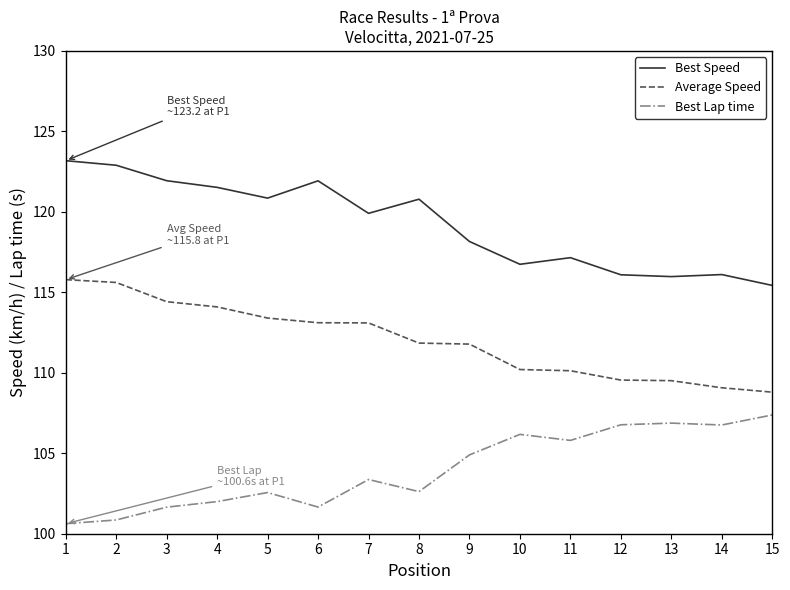

What is the difference between the highest and lowest values at 12?

9.3